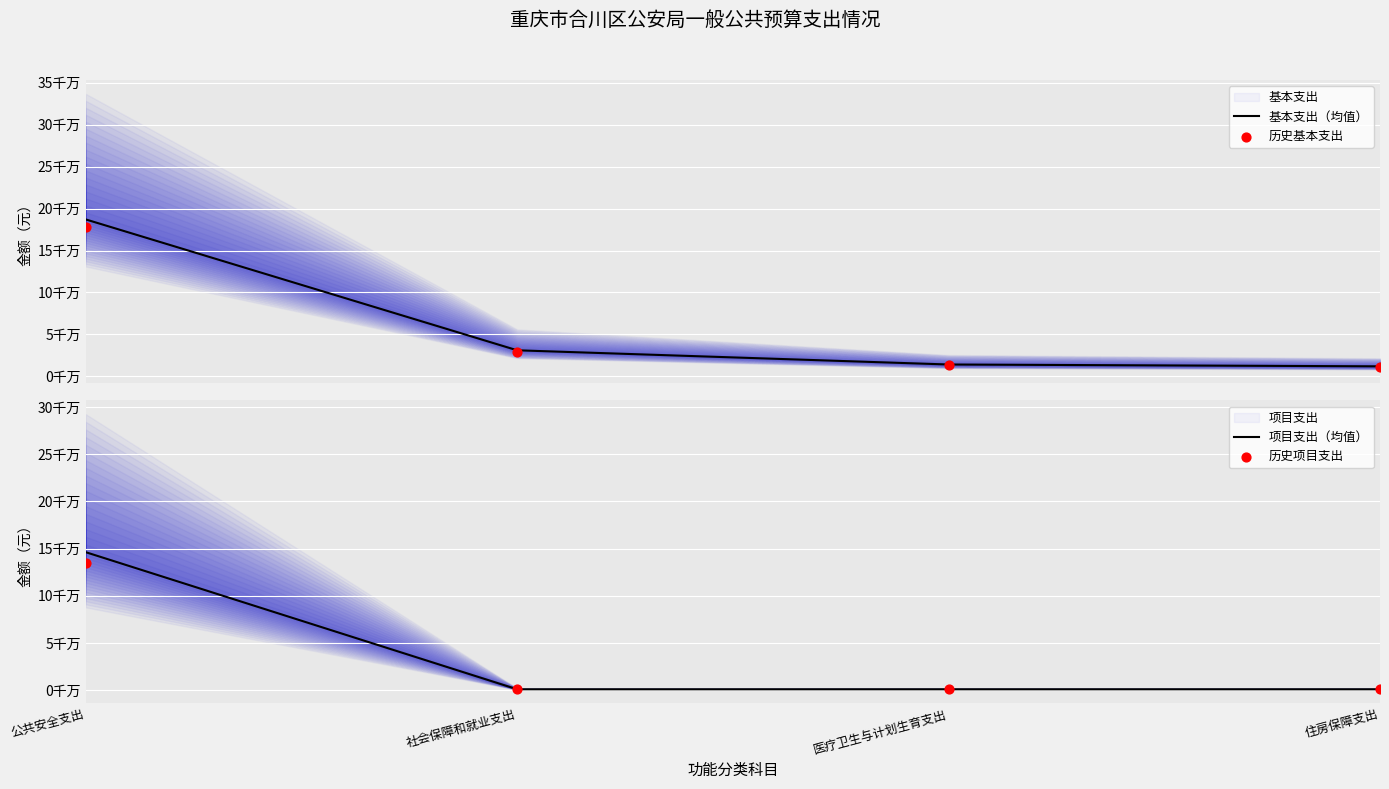

Which series reaches the maximum Y coordinate?

基本支出（均值）